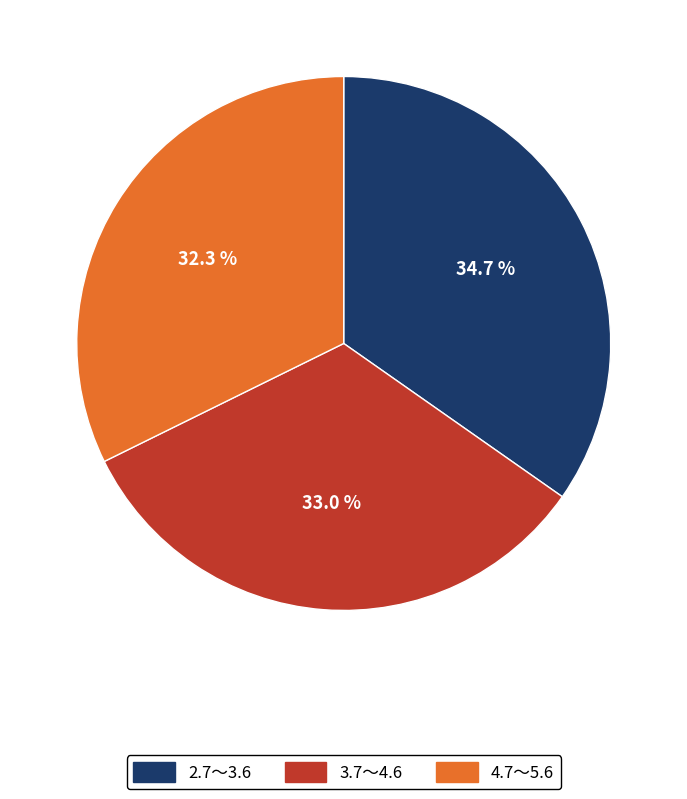

To the nearest percent, what portion does 2.7～3.6 represent?

35%